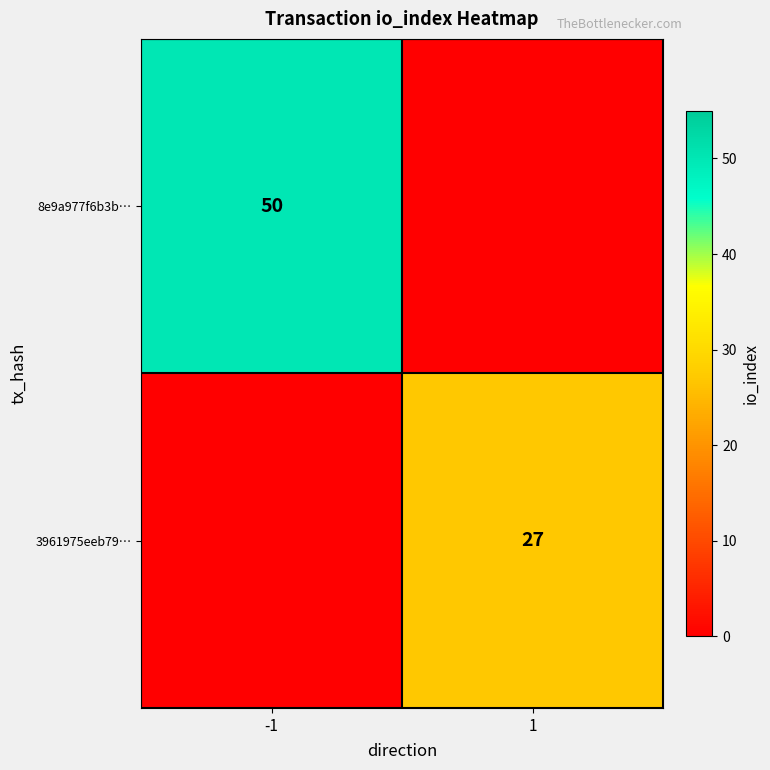

At how many categories does at least one series exceed 48?

1